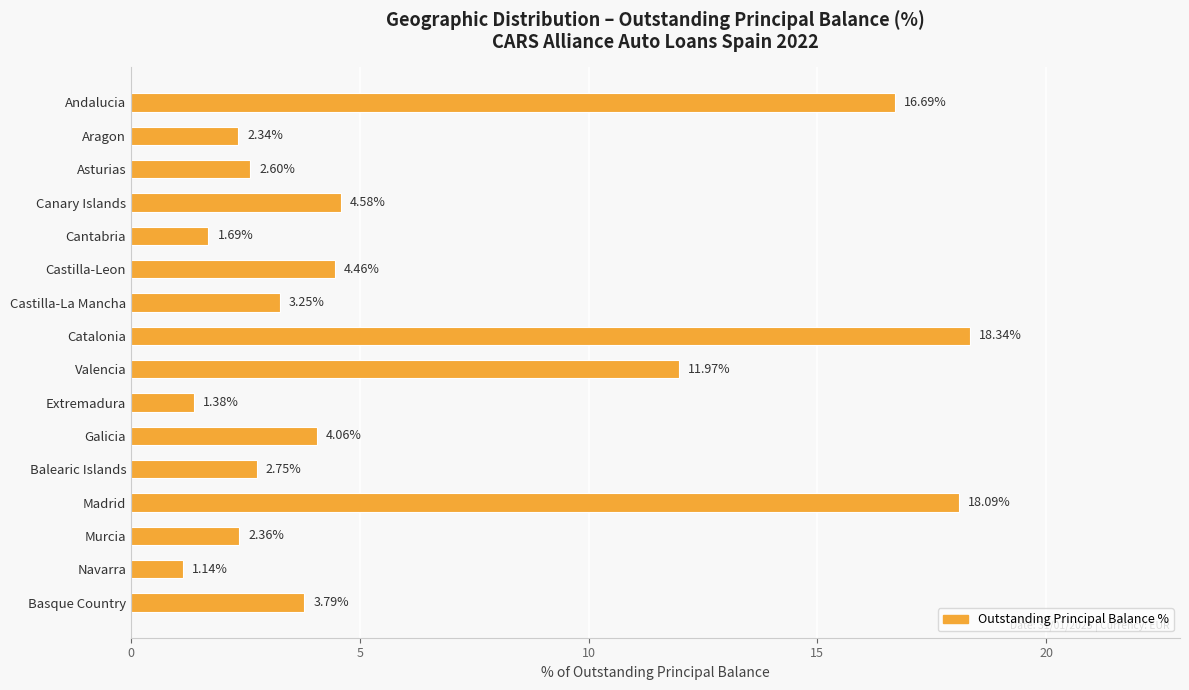

What is the sum of all values?

99.5